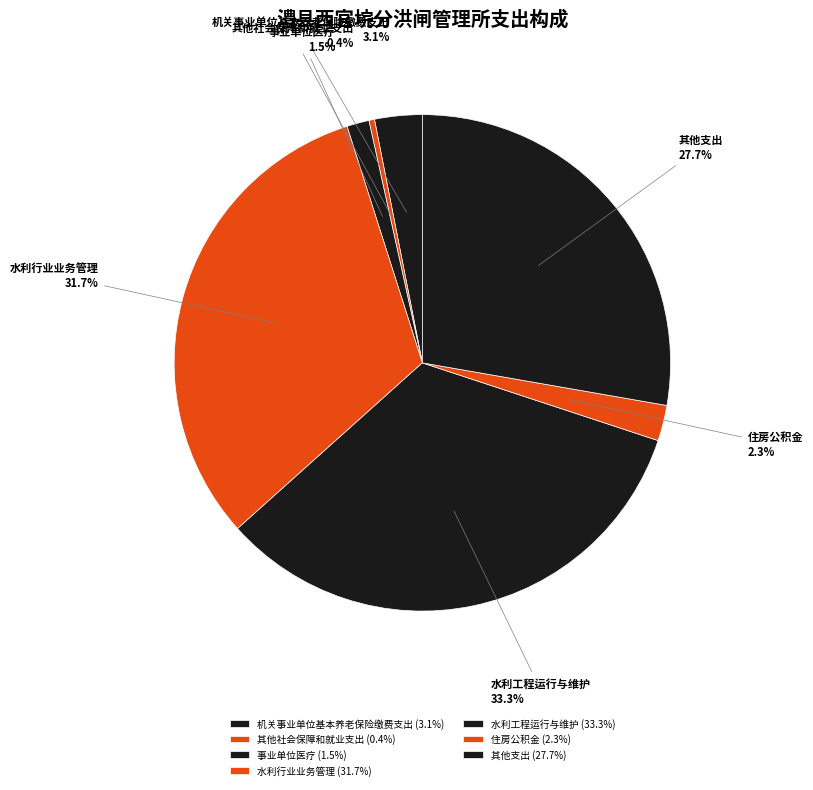

How many segments does this pie chart have?

7